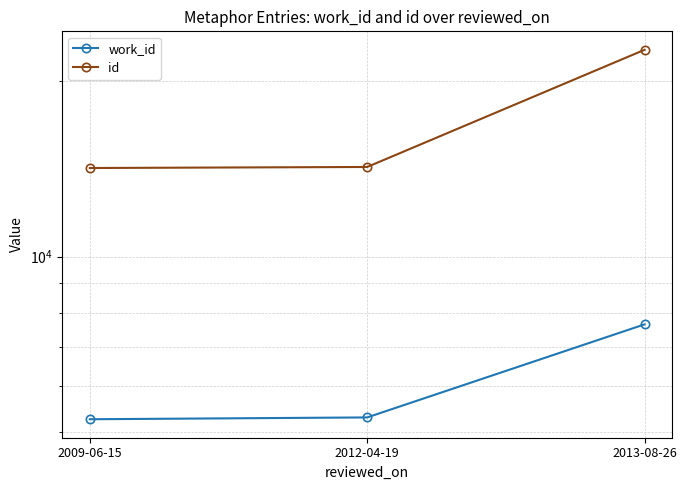

Which series has the largest total across all categories?

id